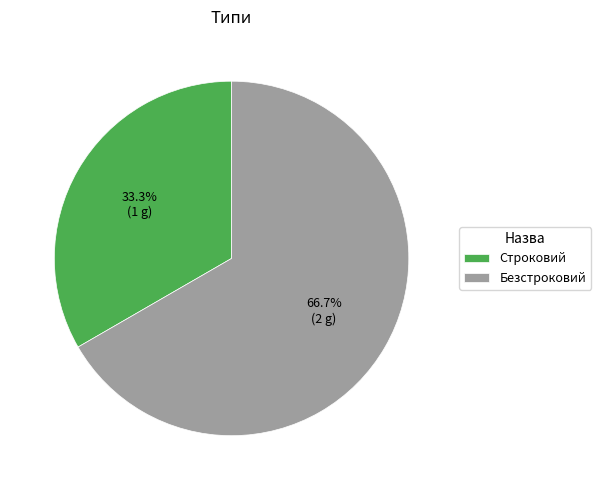

What is the ratio of the value at Безстроковий to the value at Строковий?

2.0